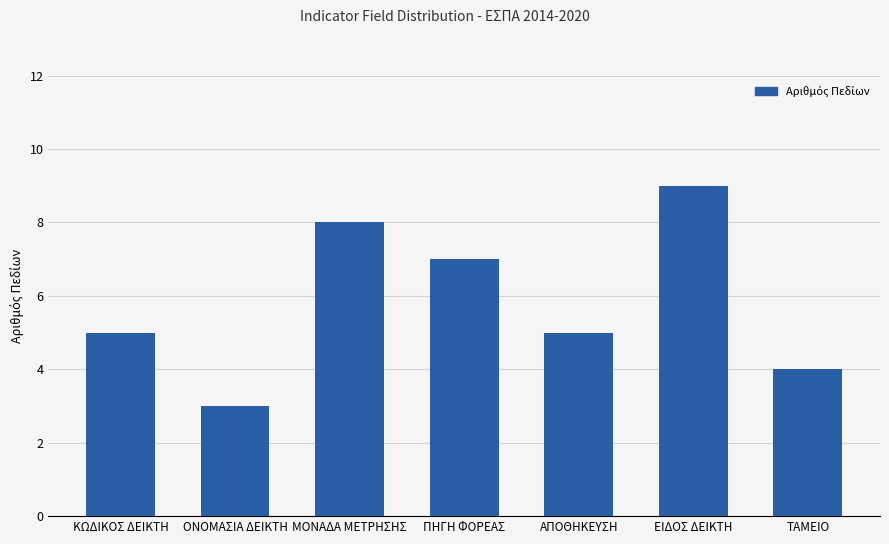

The chart shows a value of 3 at ΑΠΟΘΗΚΕΥΣΗ. True or false?

False